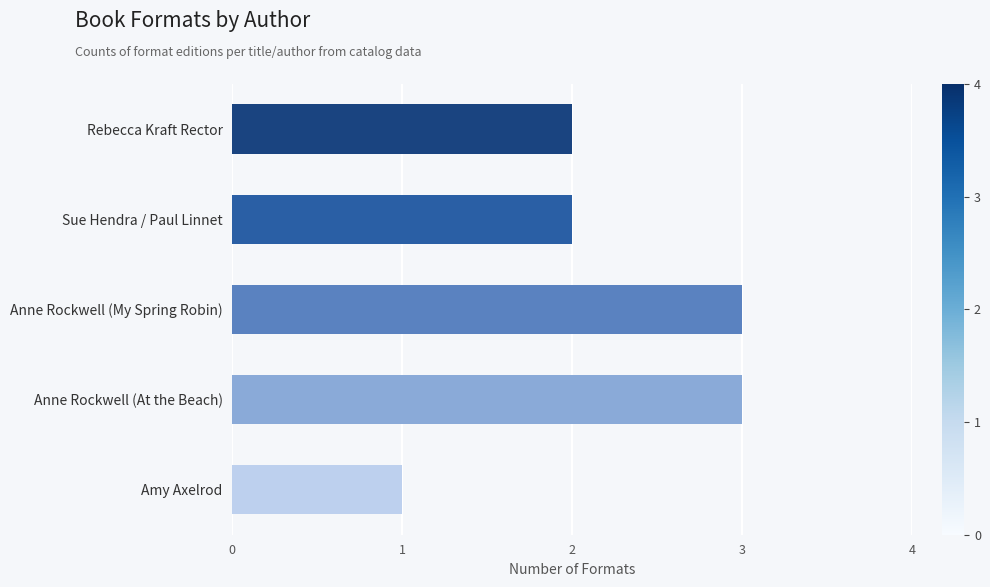

Are the bars grouped side by side (vs. stacked)?

No